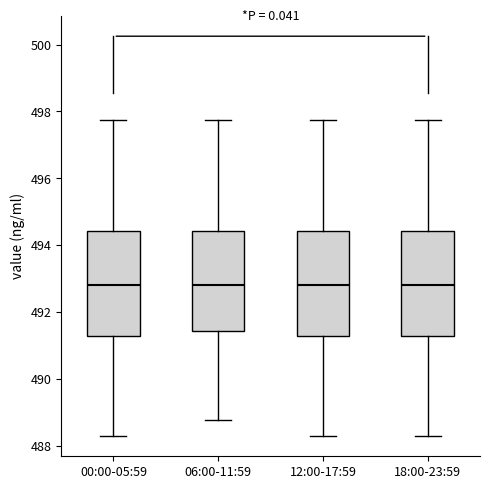

Reading left to right, read every box against the y-axis: the position of its median line, the range the box covers, and the ends of its whiskers. The values are not printed on the chart, so give them approximately, as read against the axis.

00:00-05:59: median 492.8, box 491.2 to 494.4, whiskers 488.2 to 497.8
06:00-11:59: median 492.8, box 491.4 to 494.4, whiskers 488.8 to 497.8
12:00-17:59: median 492.8, box 491.2 to 494.4, whiskers 488.2 to 497.8
18:00-23:59: median 492.8, box 491.2 to 494.4, whiskers 488.2 to 497.8